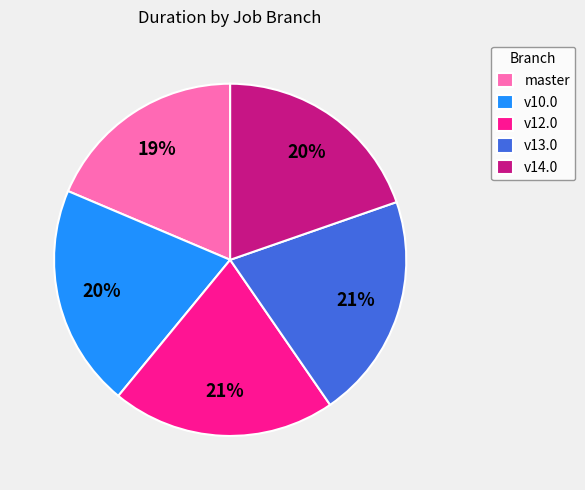

To the nearest percent, what is the difference between the largest and smallest slice percentages?

2%